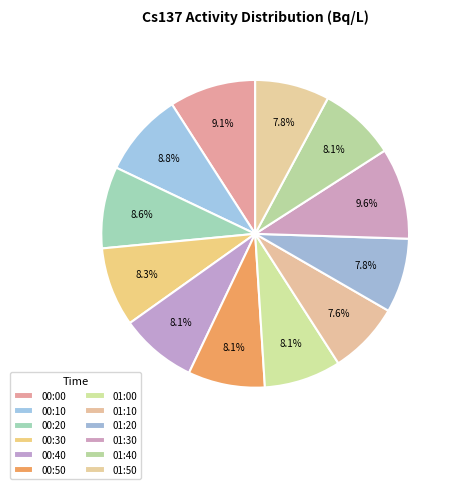

To the nearest percent, what percentage of the pie is 01:40?

8%